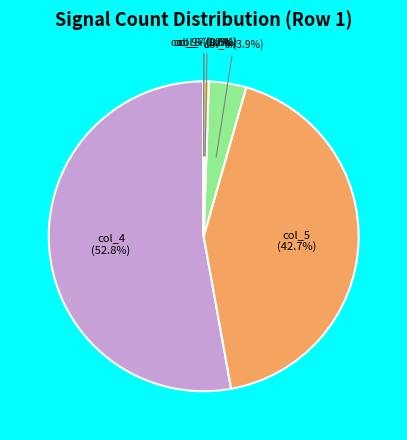

Which has a higher value, col_5 (42.7%) or col_4 (52.8%)?

col_4 (52.8%)